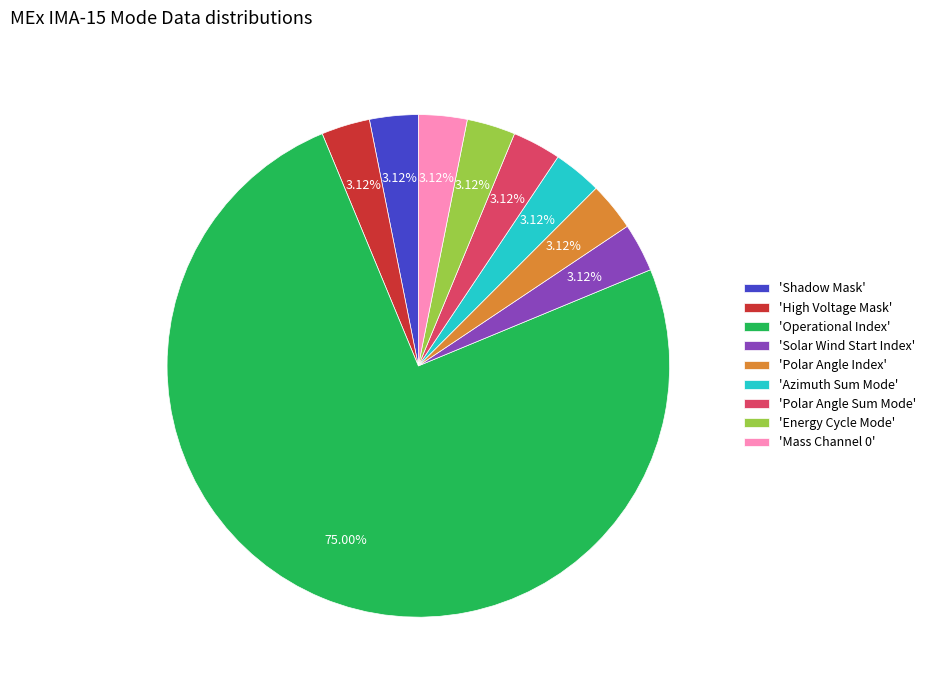

Count the number of slices in the pie.

9